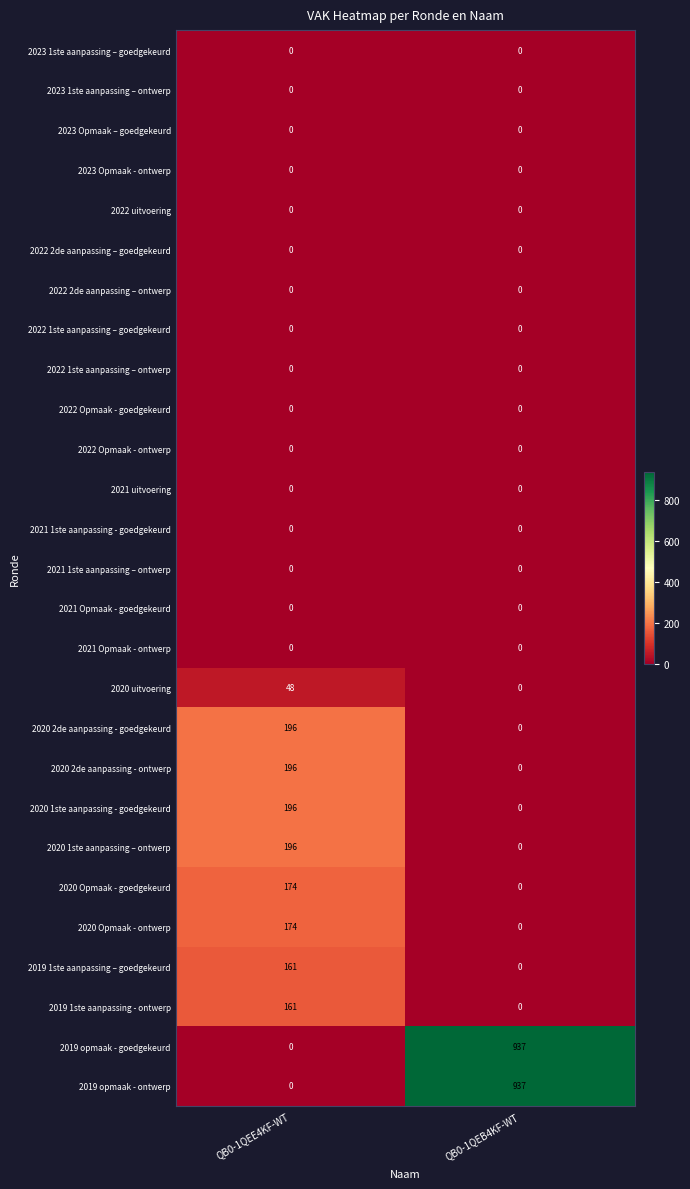

What is the maximum value for 2020 uitvoering?

48